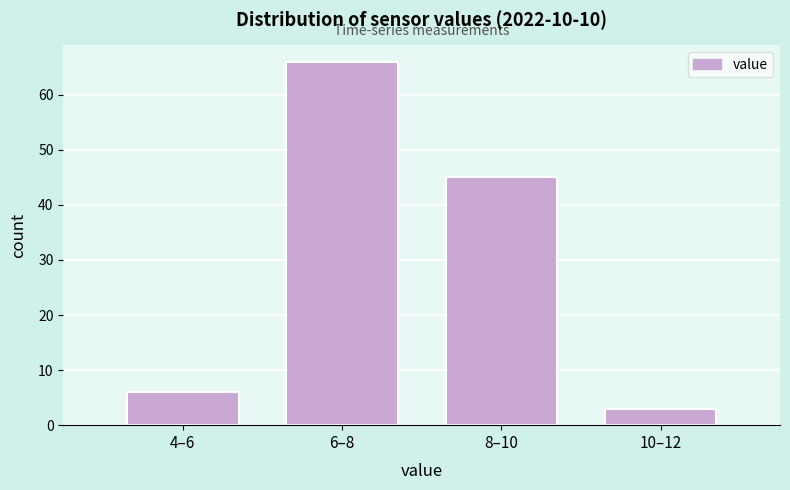

Reading left to right, extract all data points from this chart.

4–6=6	6–8=66	8–10=45	10–12=3